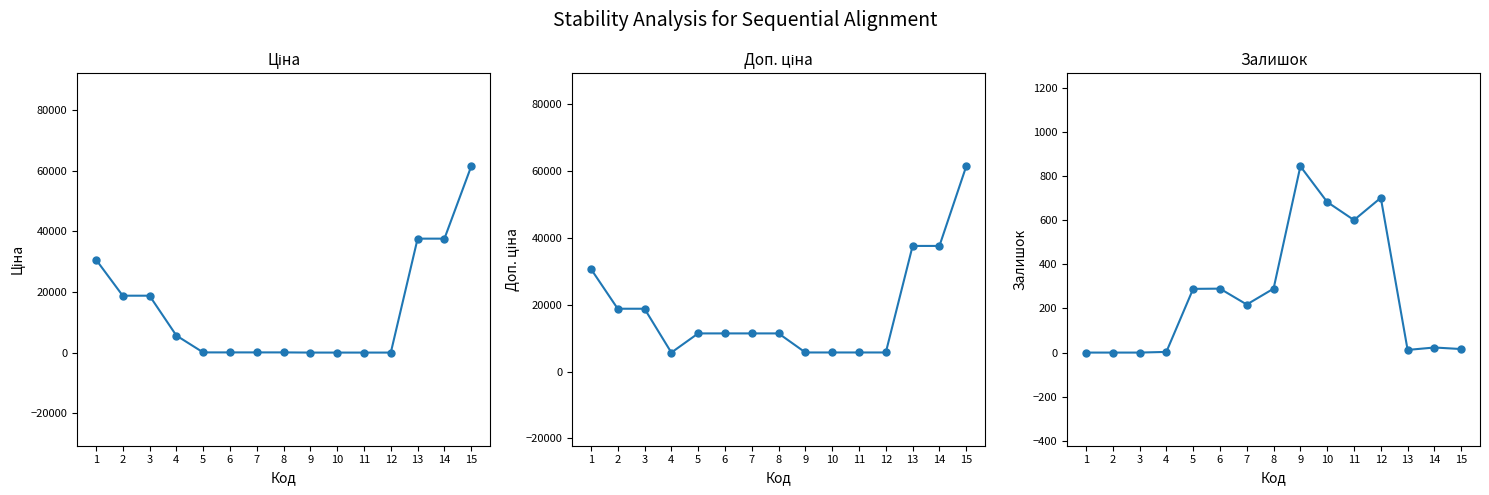

Reading left to right, transcribe all the data shown in this chart.

Ціна: 1=30717.1	2=18796.8	3=18796.8	4=5673.8	5=114.1	6=114.1	7=114.1	8=114.1	9=57.0	10=57.0	11=57.0	12=57.0	13=37593.6	14=37593.6	15=61434.3
Доп. ціна: 1=30717.1	2=18796.8	3=18796.8	4=5673.8	5=11410.0	6=11410.0	7=11410.0	8=11410.0	9=5705.0	10=5705.0	11=5705.0	12=5705.0	13=37593.6	14=37593.6	15=61434.3
Залишок: 1=0.0	2=0.0	3=0.0	4=3.0	5=289.0	6=290.0	7=218.0	8=290.0	9=845.0	10=683.0	11=601.0	12=702.0	13=12.0	14=23.0	15=16.0